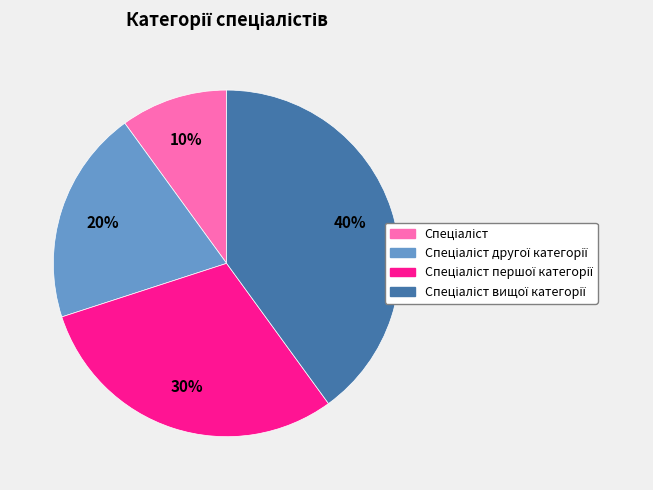

Does any single category account for the majority?

No